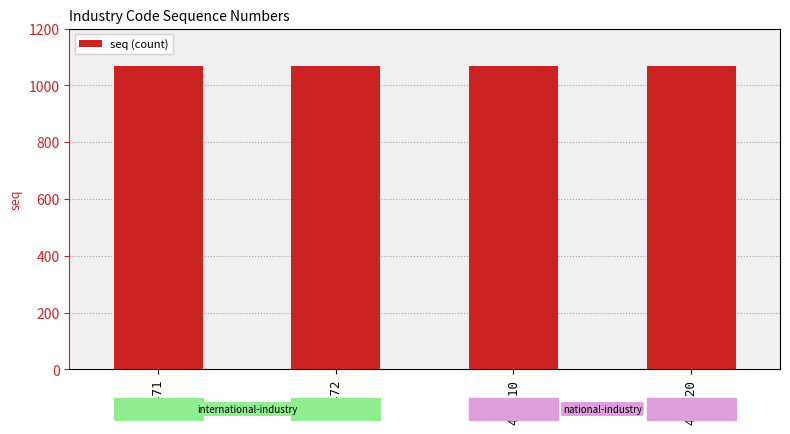

What is the minimum value shown in the chart?

1067